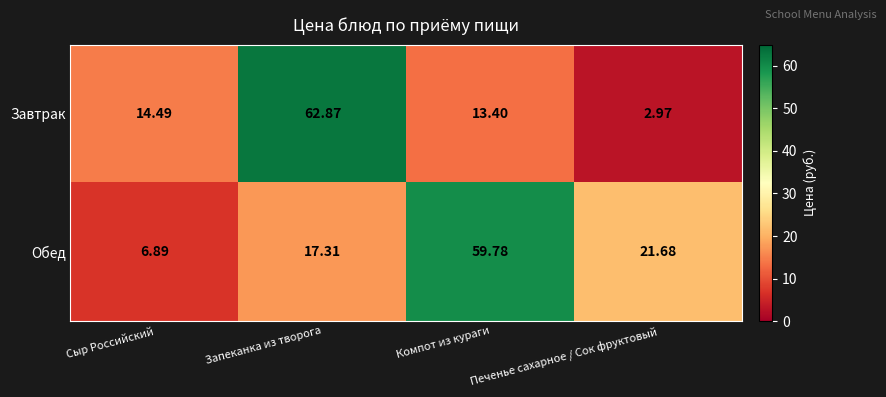

Which series has the largest range (max minus min)?

Завтрак